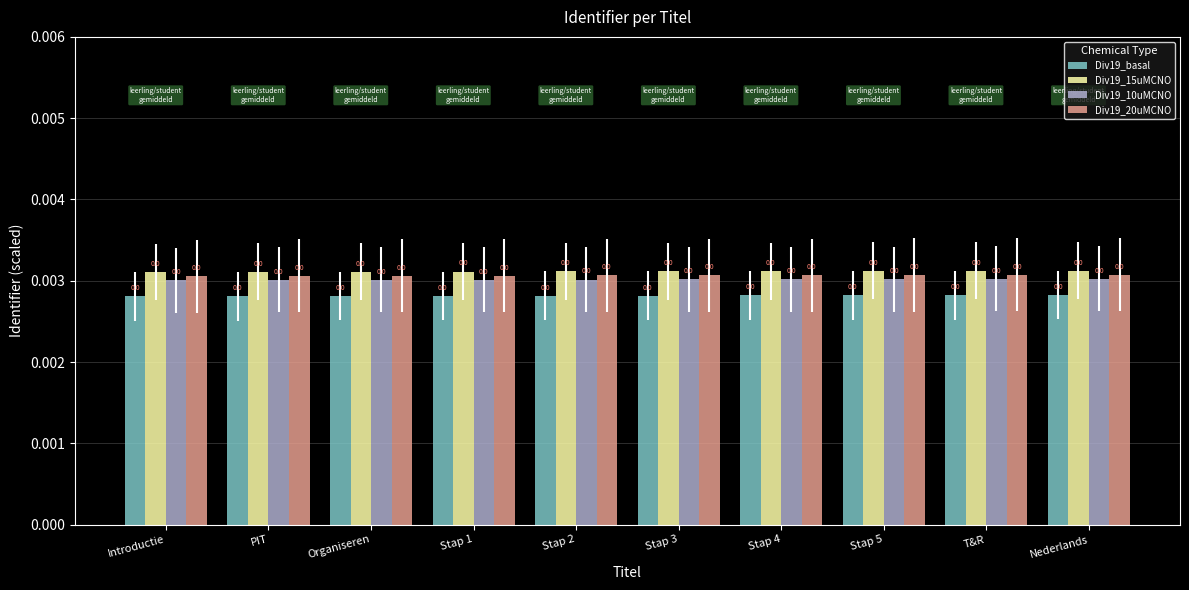

Is it true that Div19_15uMCNO equals 0.0 at Nederlands?

True